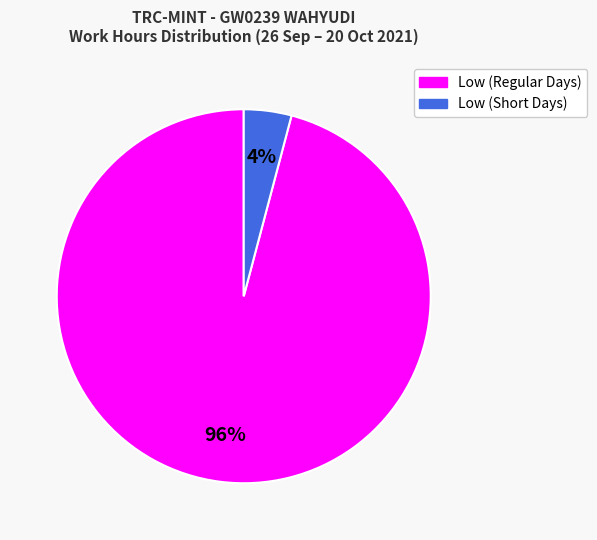

Does any single category account for the majority?

Yes